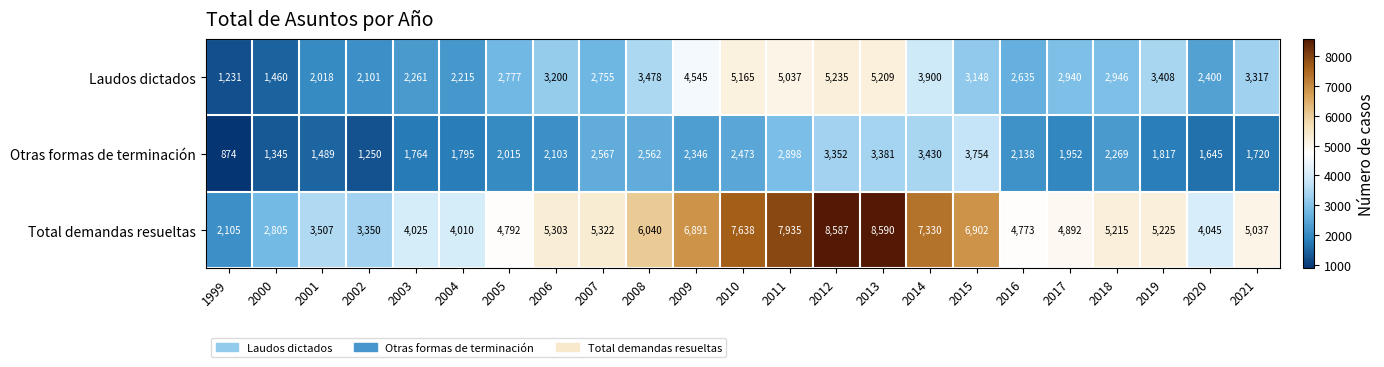

List the series in order of their peak value, highest first.

Total demandas resueltas, Laudos dictados, Otras formas de terminación